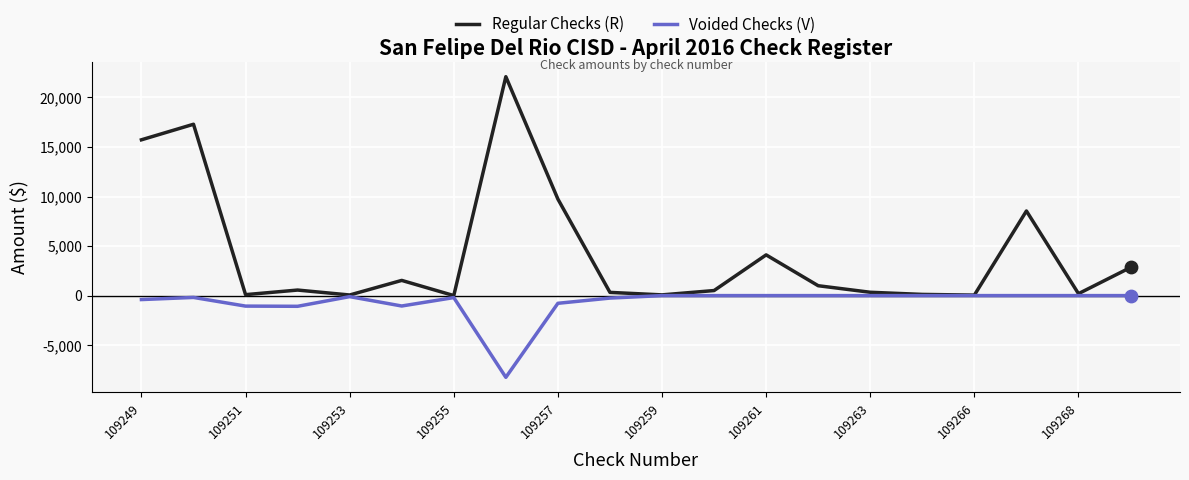

Which series has the largest range (max minus min)?

Regular Checks (R)